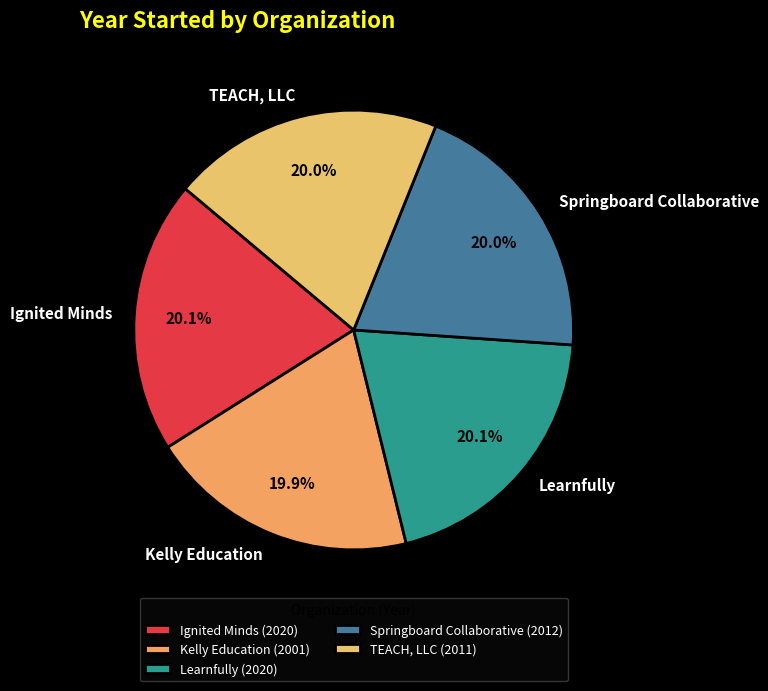

Count the number of slices in the pie.

5